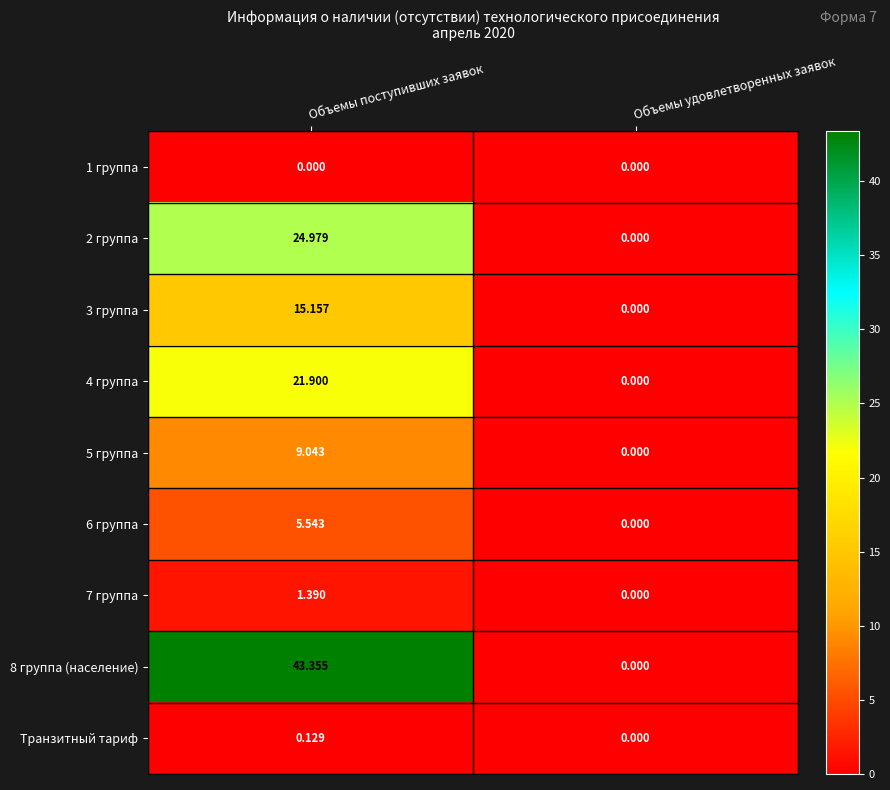

How many categories are shown in the chart?

2